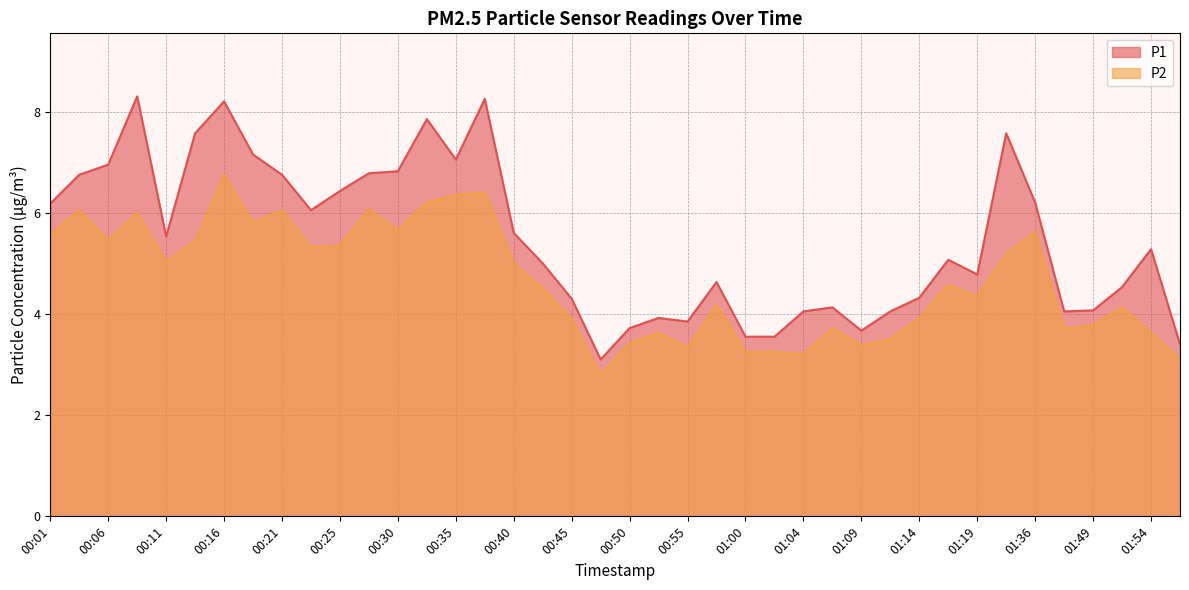

What is the maximum value for P2?

6.8